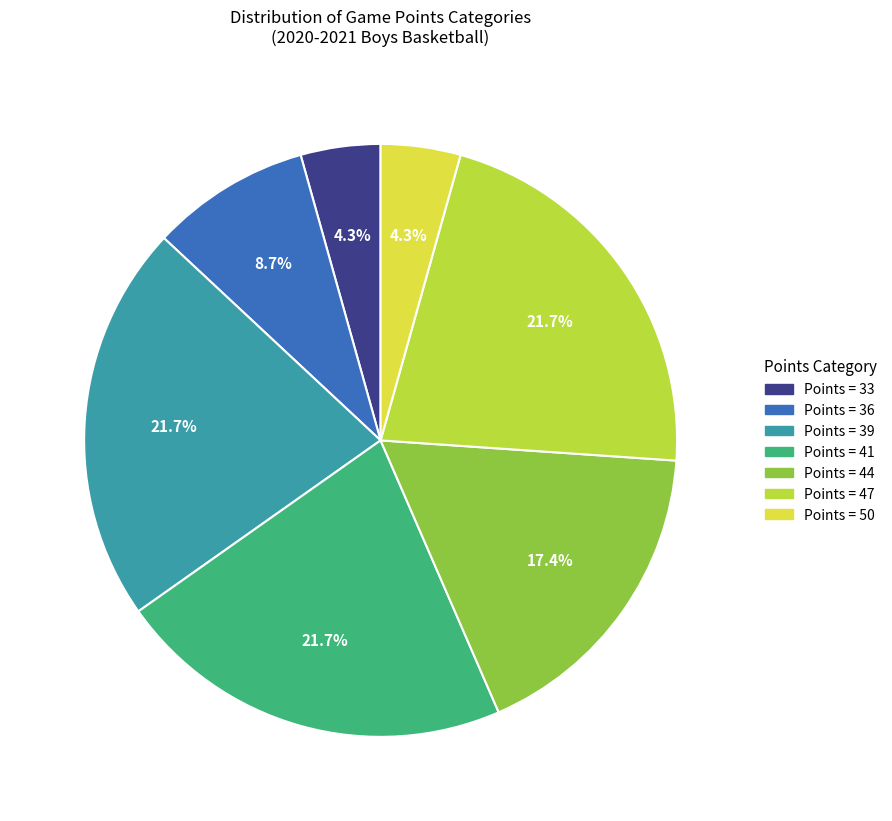

Is there a majority slice in this chart?

No